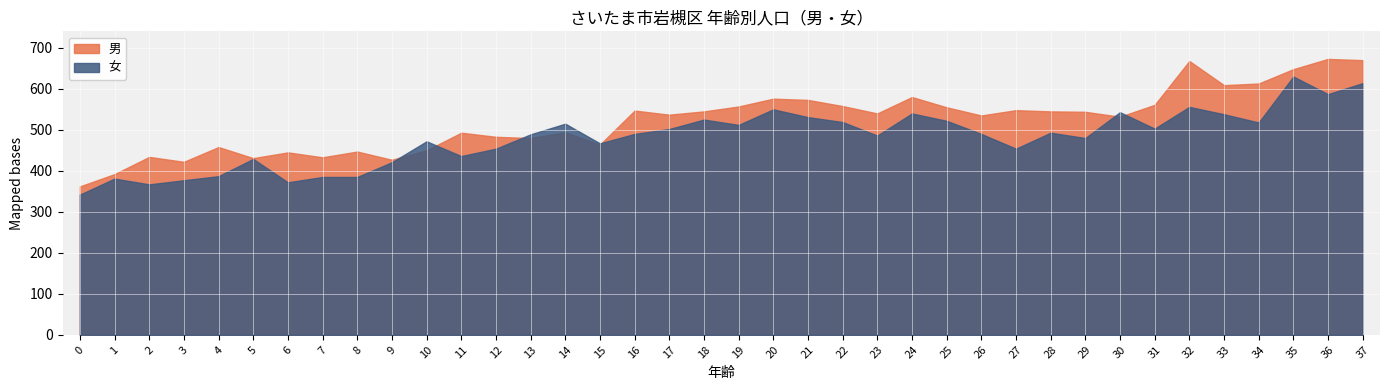

At how many categories does at least one series exceed 575?

8